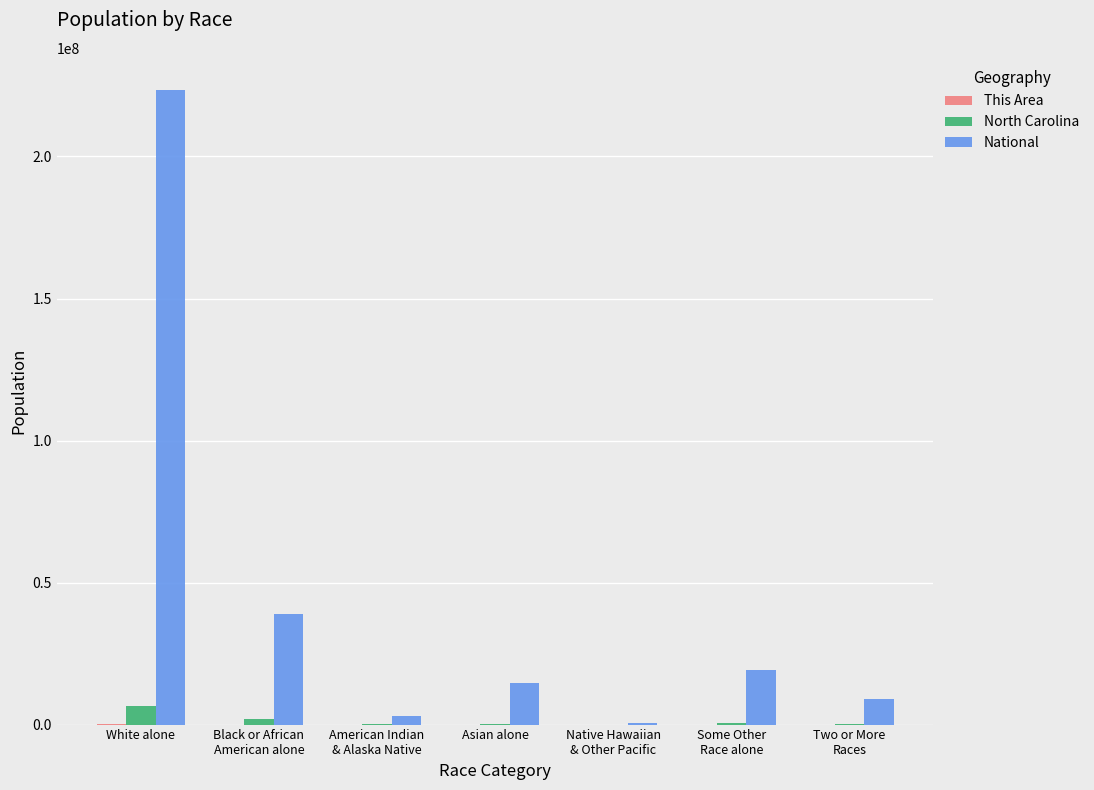

What is the highest value of the North Carolina series?

6528950